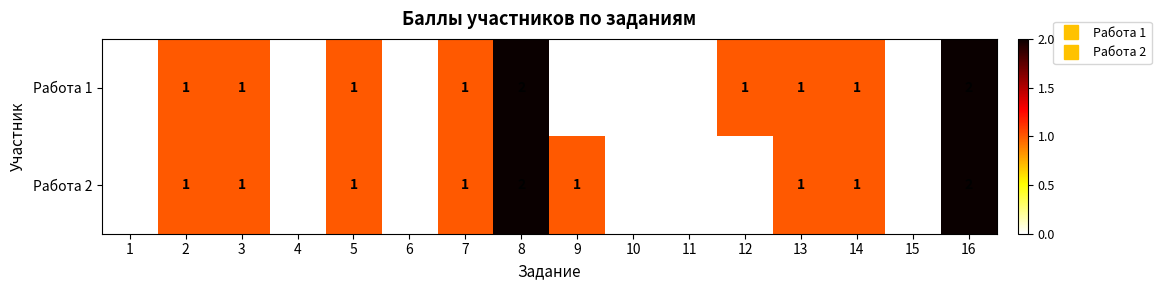

How many Работа 1 values are between 0 and 1?

14